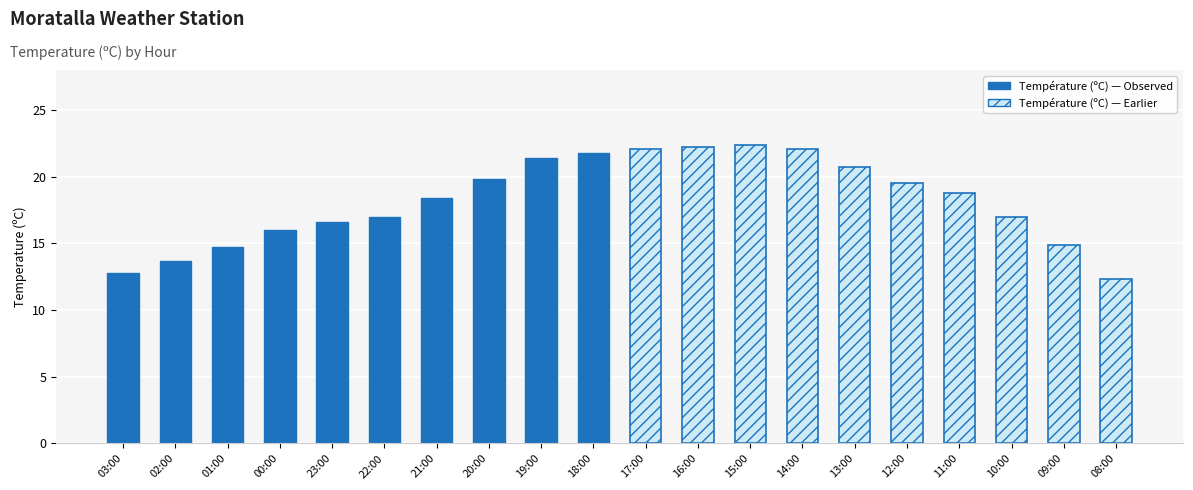

What is the difference between the maximum and minimum values in the Température (ºC) — Earlier series?

10.1